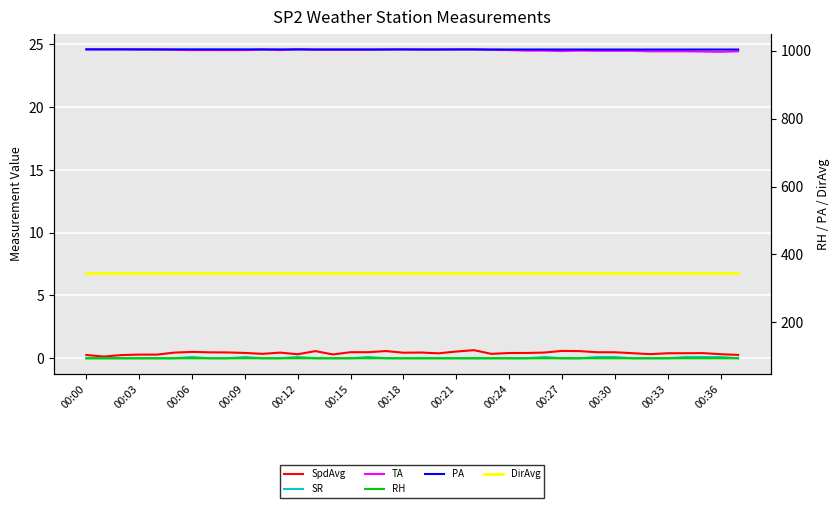

Which series has the largest total across all categories?

PA